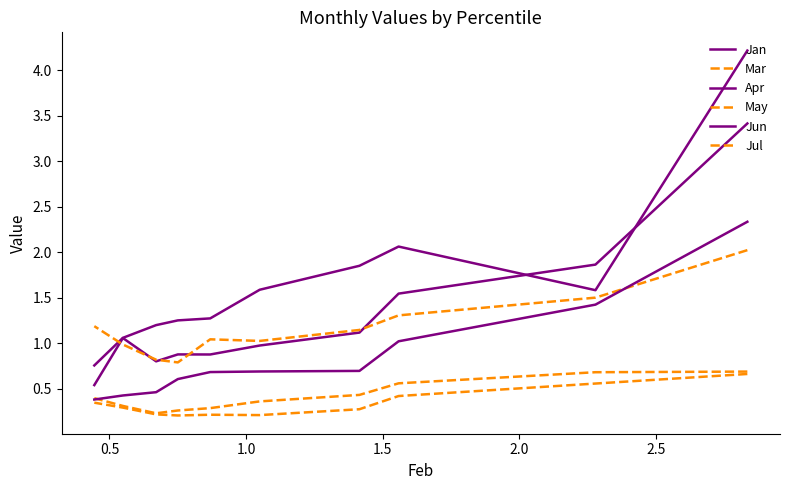

What is the total value across all series at 1.5?

5.5